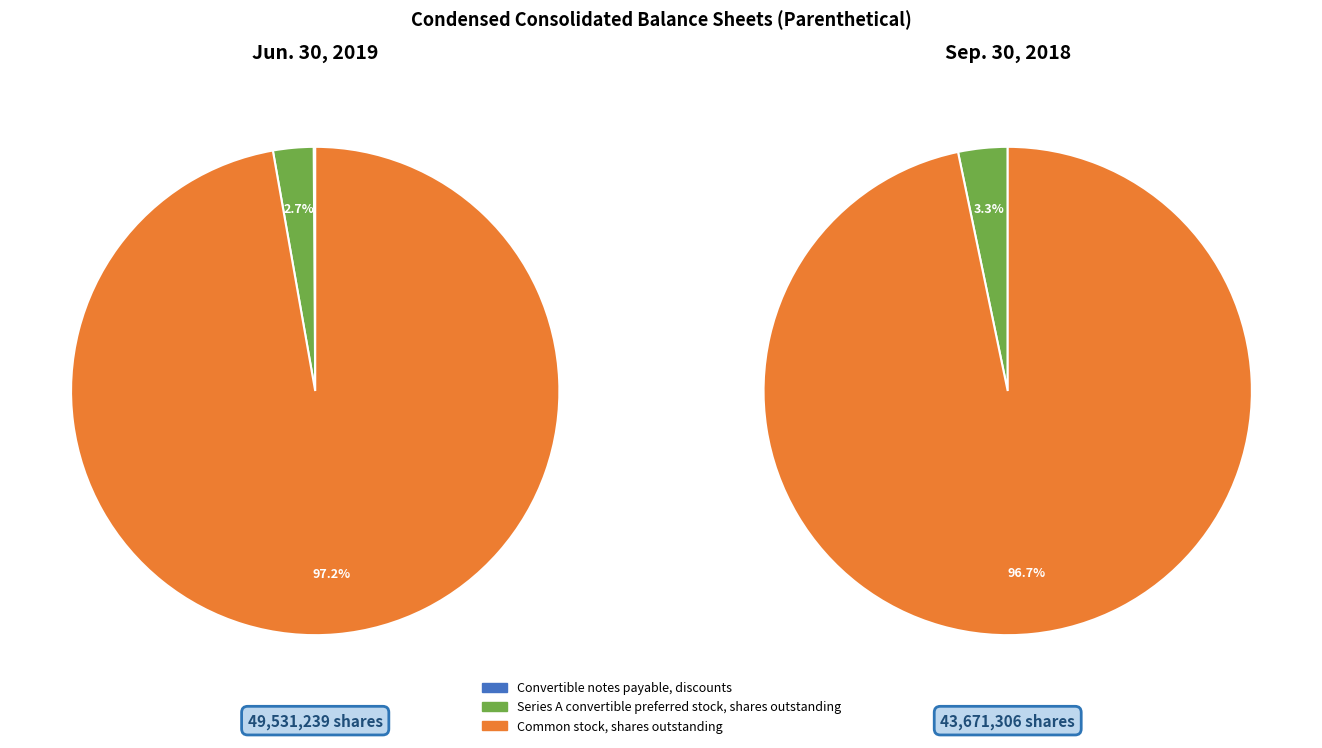

How many slices are in this pie chart?

3